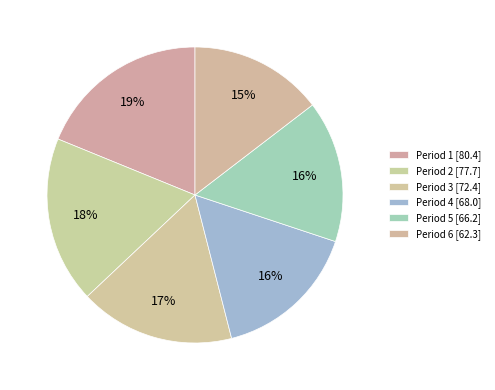

What is the total percentage of Period 3 and Period 2?

35.2%